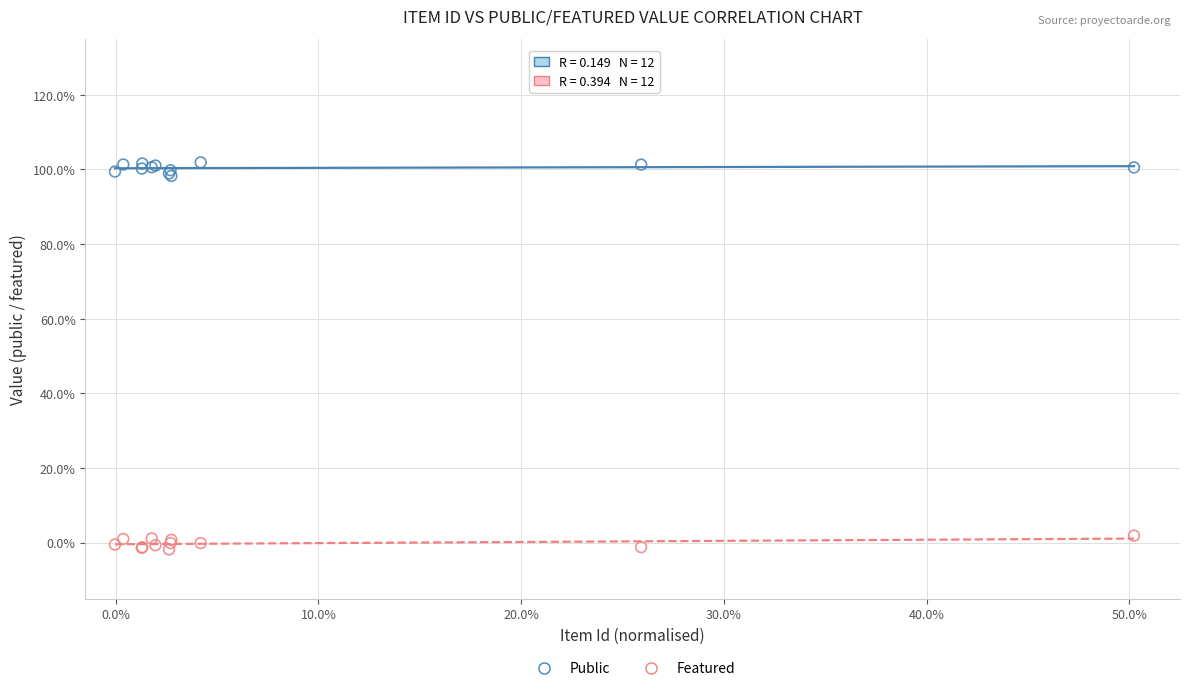

Which series contains the highest Y value?

Public